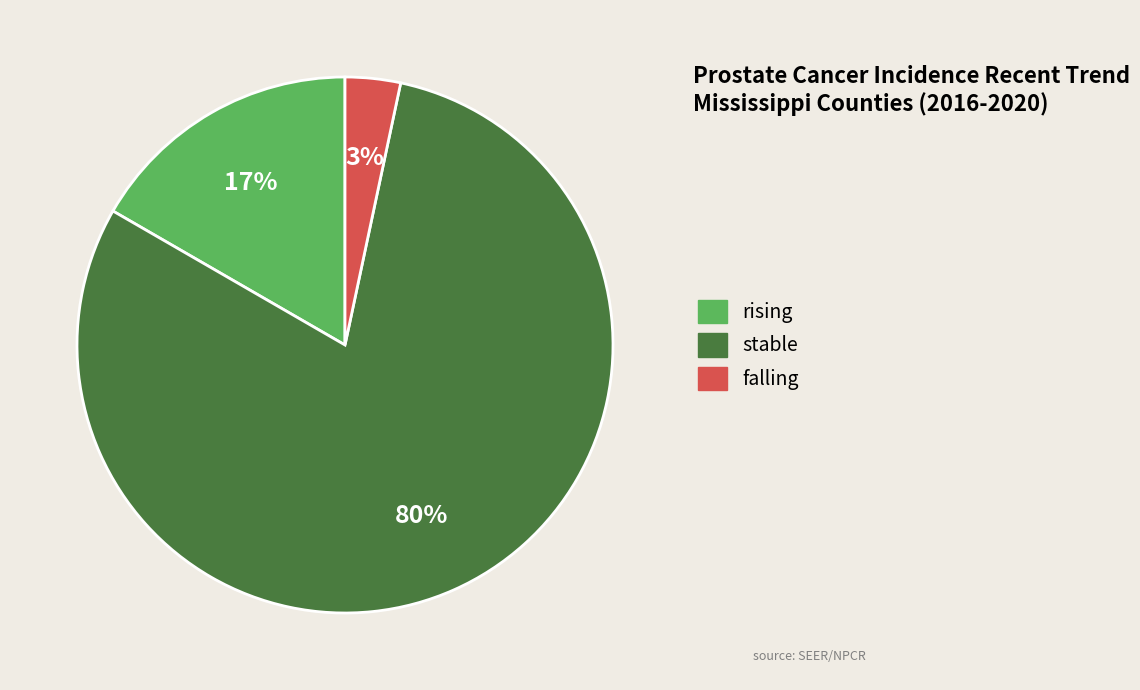

To the nearest percent, what percentage of the pie is stable?

80%